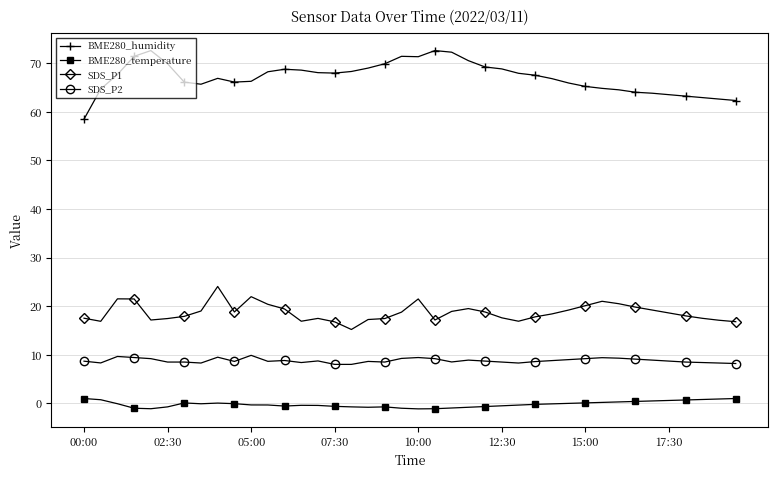

How many lines are shown in the chart?

4